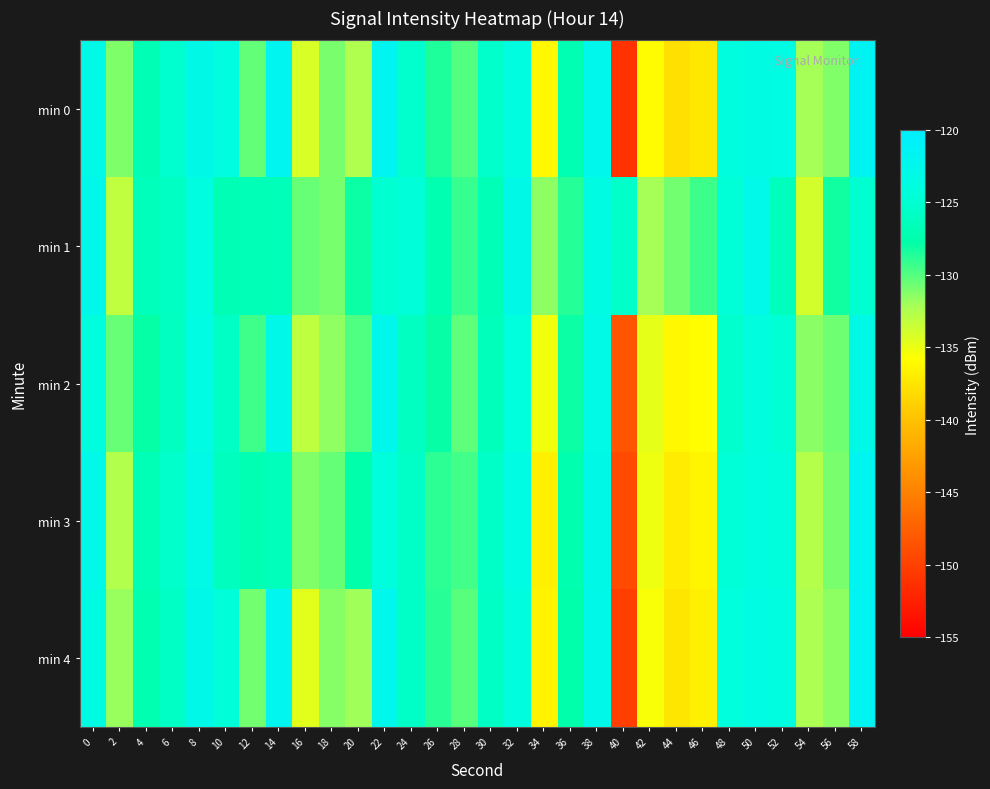

Reading left to right, extract all data points from this chart.

min 0: 0=-123.2	2=-131.1	4=-127.0	6=-125.2	8=-122.9	10=-123.8	12=-130.3	14=-121.8	16=-134.2	18=-131.0	20=-132.6	22=-121.9	24=-125.4	26=-128.5	28=-129.9	30=-125.5	32=-123.8	34=-136.2	36=-127.1	38=-122.5	40=-151.0	42=-135.9	44=-137.8	46=-137.3	48=-124.1	50=-123.5	52=-123.5	54=-132.2	56=-131.2	58=-121.5
min 1: 0=-122.5	2=-133.2	4=-126.6	6=-126.0	8=-123.9	10=-127.0	12=-126.8	14=-126.8	16=-130.5	18=-130.9	20=-128.0	22=-125.0	24=-124.5	26=-127.3	28=-129.1	30=-126.8	32=-122.9	34=-131.5	36=-128.7	38=-123.4	40=-125.6	42=-132.1	44=-130.8	46=-129.3	48=-124.7	50=-122.8	52=-126.4	54=-133.9	56=-128.2	58=-125.1
min 2: 0=-124.0	2=-130.5	4=-127.8	6=-126.2	8=-123.5	10=-125.9	12=-129.4	14=-122.7	16=-133.1	18=-131.6	20=-129.8	22=-122.4	24=-126.1	26=-127.9	28=-130.2	30=-126.5	32=-124.3	34=-135.2	36=-128.0	38=-123.1	40=-148.5	42=-134.7	44=-136.2	46=-135.8	48=-125.3	50=-124.1	52=-124.8	54=-131.4	56=-130.7	58=-122.9
min 3: 0=-122.8	2=-132.6	4=-126.9	6=-125.5	8=-123.1	10=-126.3	12=-127.1	14=-126.5	16=-131.2	18=-130.4	20=-127.6	22=-124.2	24=-125.8	26=-128.9	28=-129.5	30=-125.7	32=-123.6	34=-136.8	36=-127.4	38=-122.9	40=-149.2	42=-135.1	44=-137.0	46=-136.4	48=-124.6	50=-123.8	52=-124.2	54=-132.7	56=-131.0	58=-121.9
min 4: 0=-123.4	2=-131.8	4=-127.2	6=-125.9	8=-122.7	10=-124.5	12=-130.8	14=-122.1	16=-134.6	18=-131.3	20=-132.0	22=-122.3	24=-125.7	26=-128.8	28=-130.1	30=-125.9	32=-124.0	34=-136.5	36=-127.6	38=-122.7	40=-150.1	42=-135.5	44=-137.4	46=-136.8	48=-124.3	50=-123.6	52=-123.9	54=-132.4	56=-131.5	58=-121.6